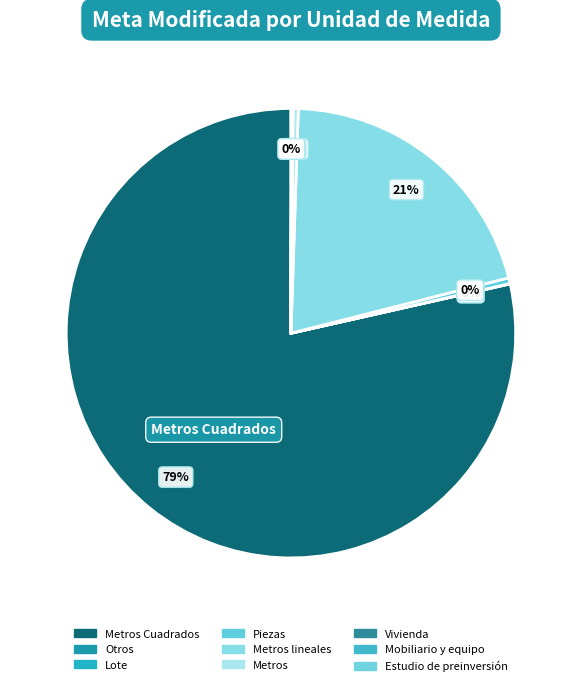

How many slices are in this pie chart?

9